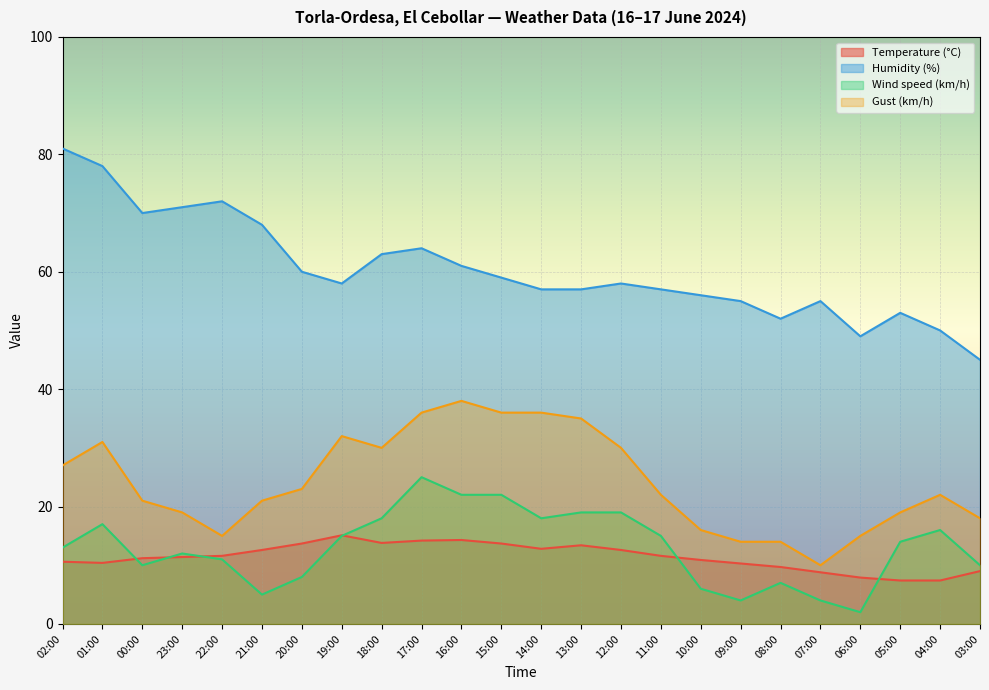

Where does the Temperature (°C) series first go above 11?

00:00